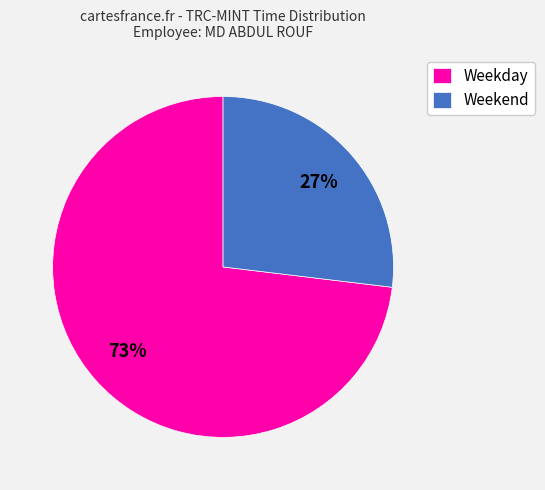

To the nearest percent, what percentage of the pie is Weekend?

27%